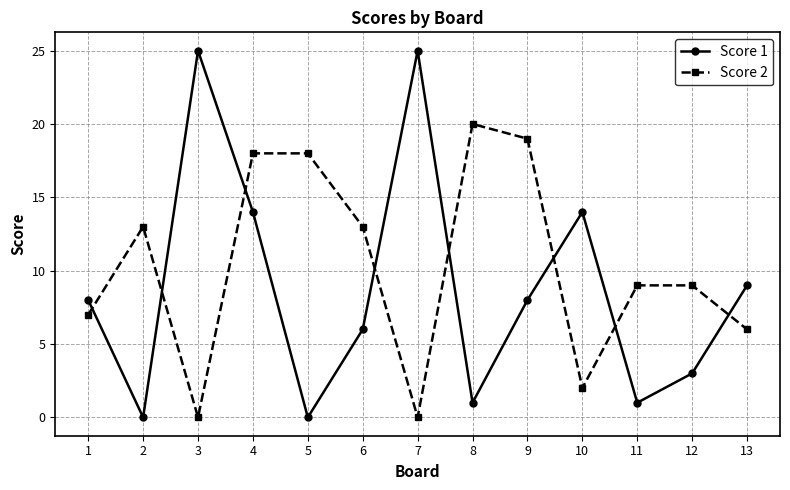

How many intersections are there between Score 1 and Score 2?

8